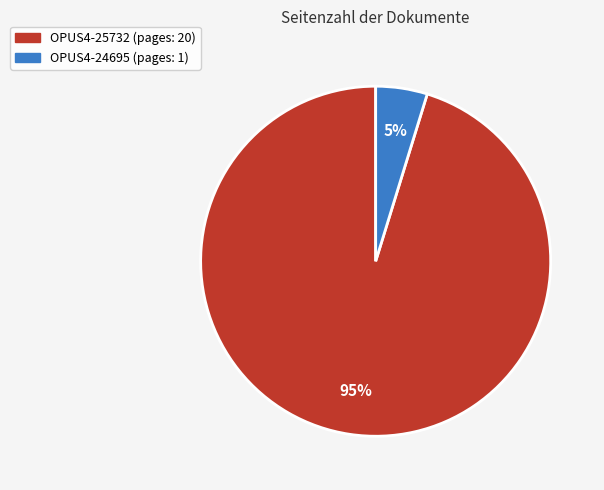

To the nearest percent, what is the difference between the largest and smallest slice percentages?

90%